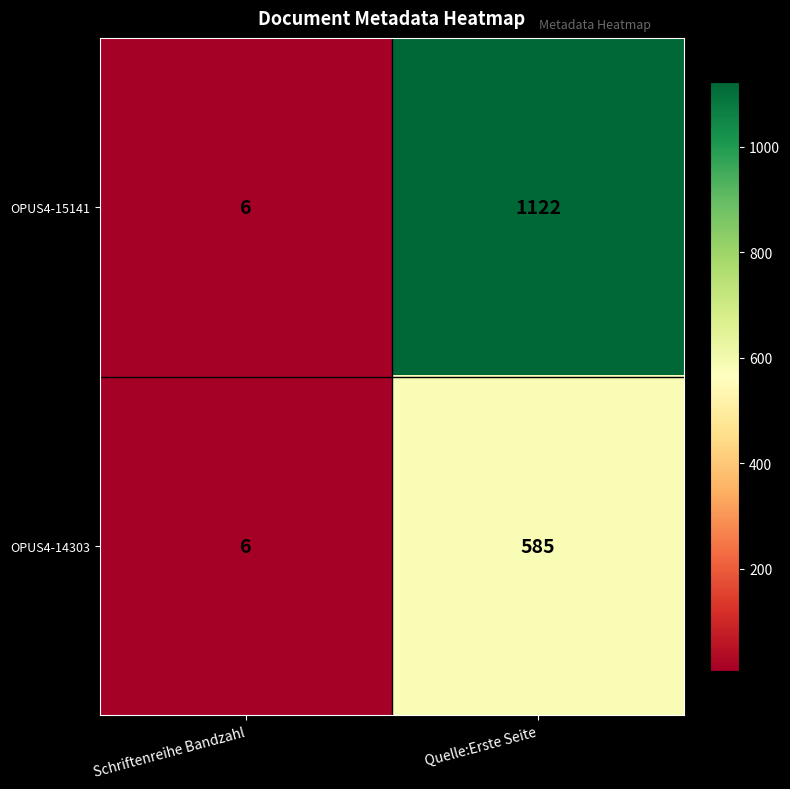

Which series has the largest range (max minus min)?

OPUS4-15141